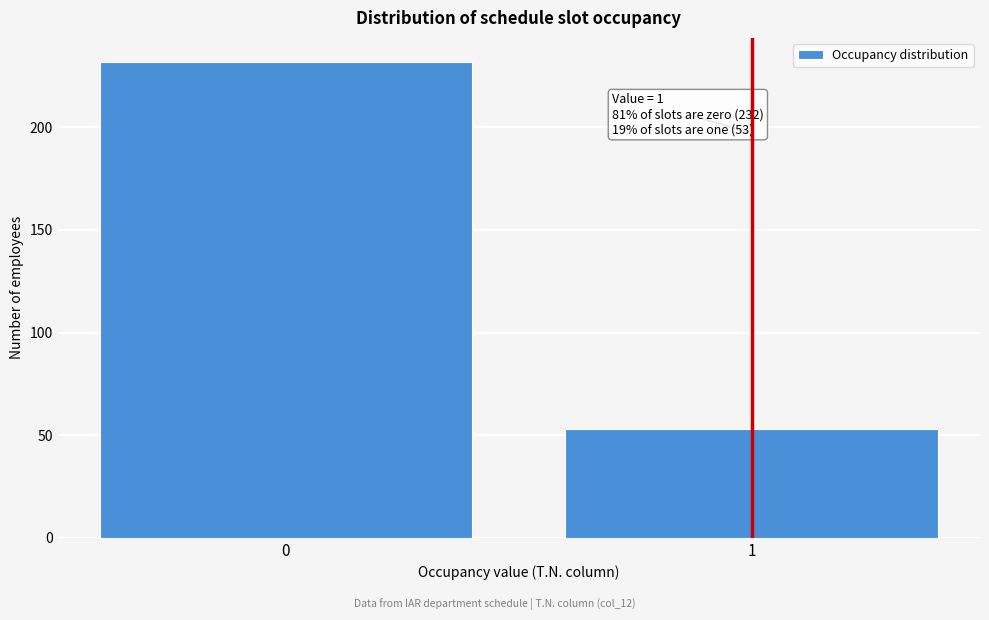

Reading left to right, extract all data points from this chart.

0=232	1=53